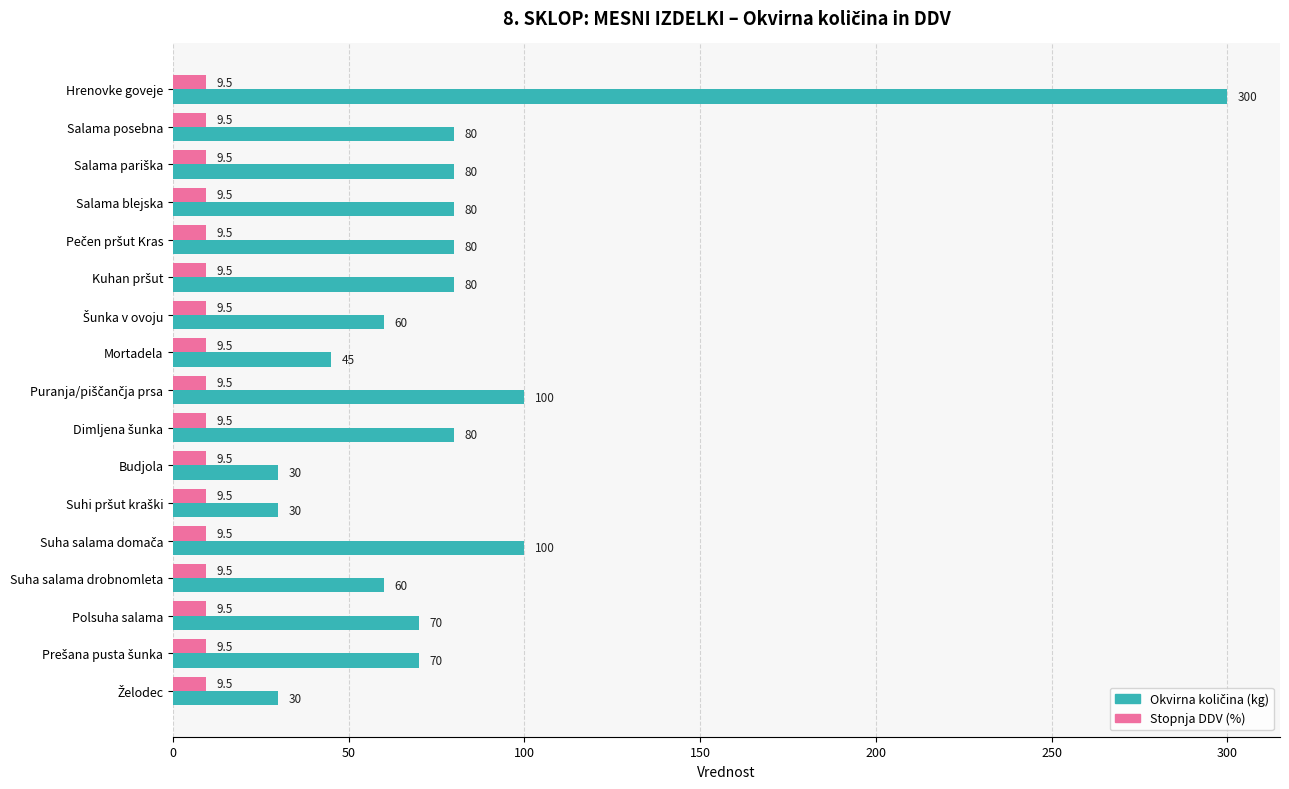

At which category is the sum across all series the highest?

Hrenovke goveje